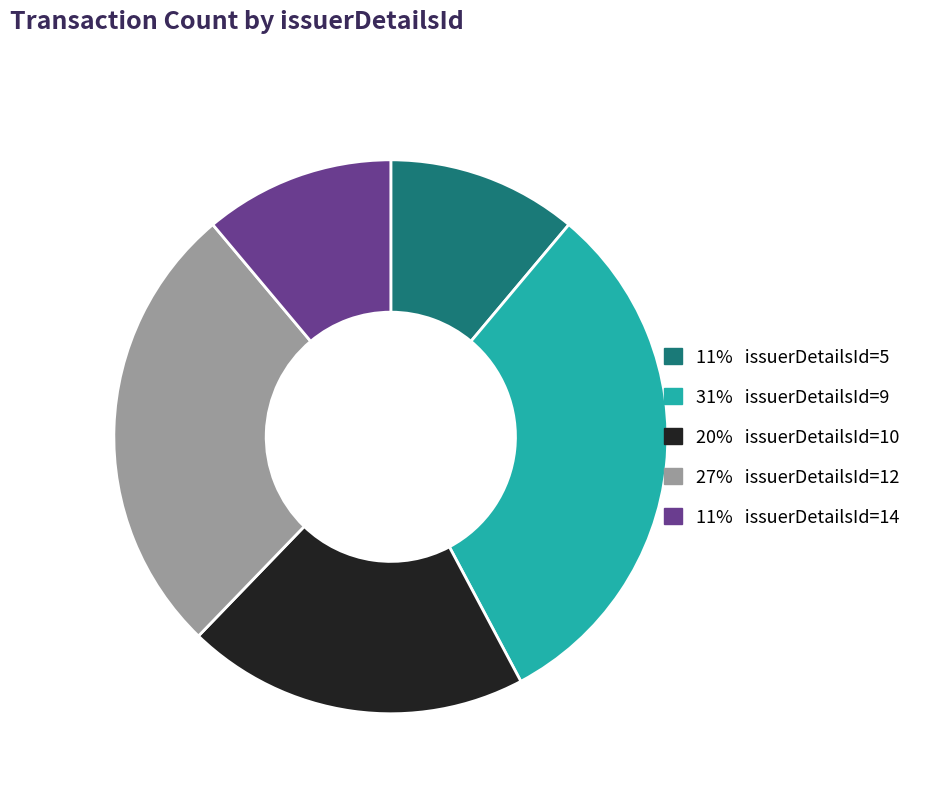

True or false: 27% issuerDetailsId=12 accounts for 35% of the total.

False